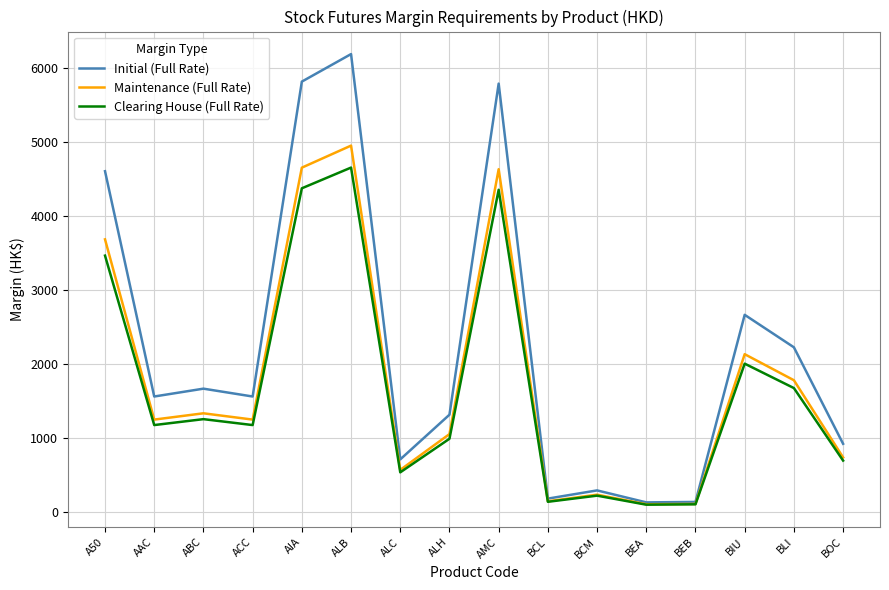

Rank the series by their maximum value, from lowest to highest.

Clearing House (Full Rate), Maintenance (Full Rate), Initial (Full Rate)